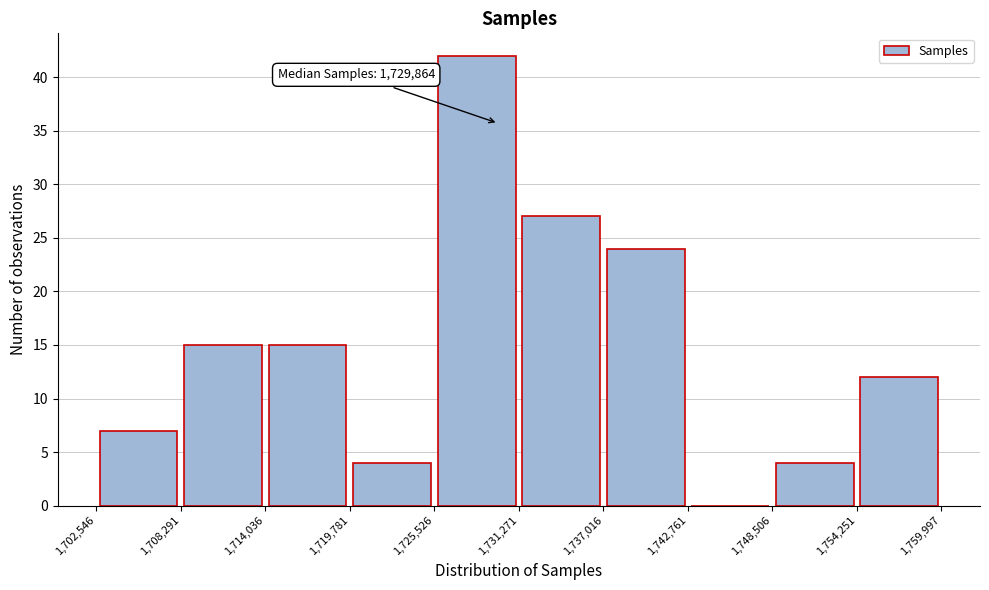

Over which range of the x-axis is the bar tallest?

1,725,526 to 1,731,271